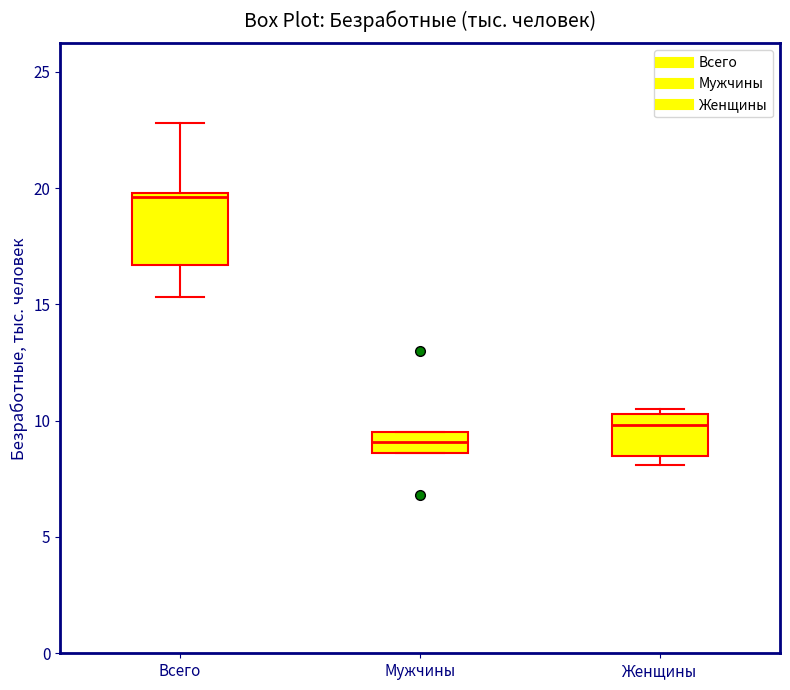

Reading left to right, transcribe this box plot: for each box, give where its median line is, the range the box spans, and where its two whiskers end, as read against the y-axis. The values are not printed on the chart, so give them approximately, as read against the axis.

Всего: median 19.5, box 16.5 to 20.0, whiskers 15.5 to 23.0
Мужчины: median 9.0, box 8.5 to 9.5, whiskers 8.5 to 9.5
Женщины: median 10.0, box 8.5 to 10.5, whiskers 8.0 to 10.5 (just above the box's upper edge)